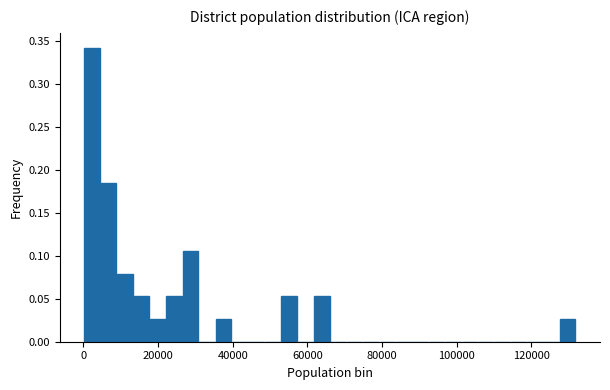

Read against the x-axis, roughly where is the centre of the tallest bar?

2000